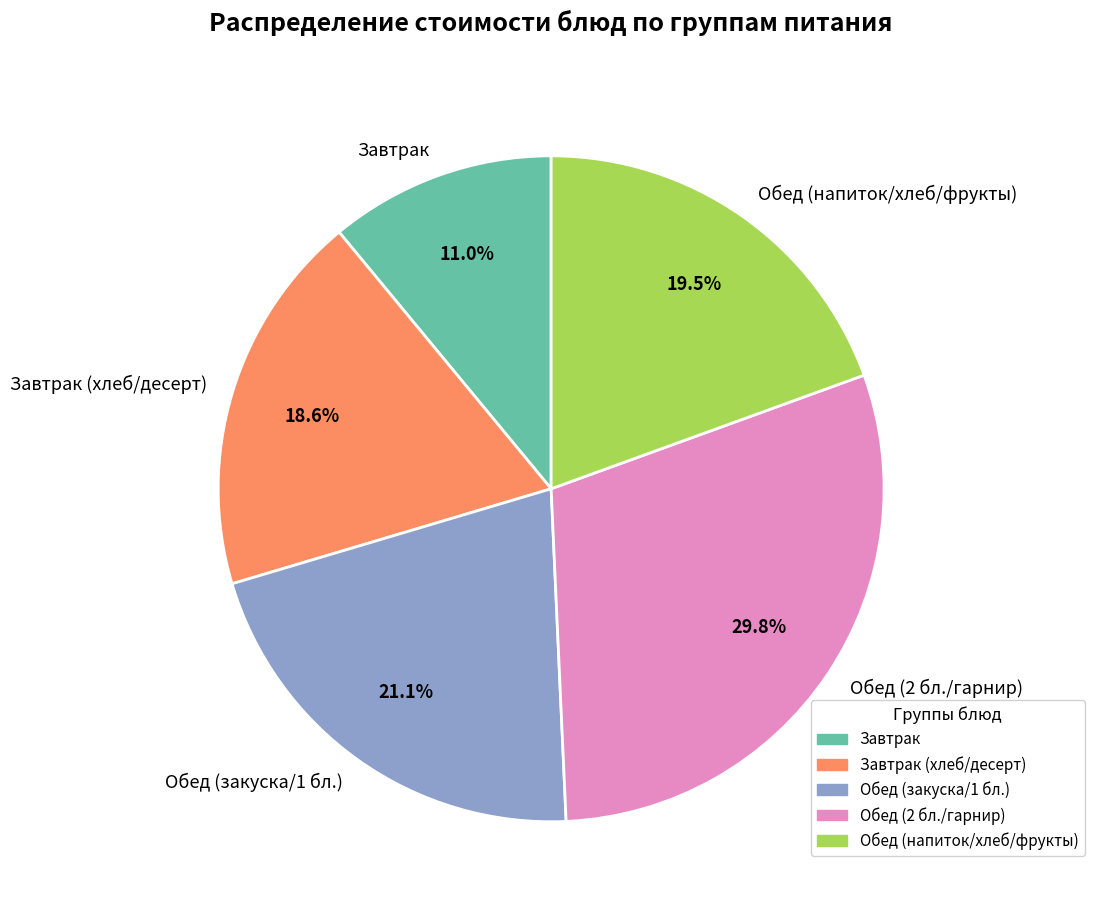

Rank the categories by value from lowest to highest.

Завтрак, Завтрак (хлеб/десерт), Обед (напиток/хлеб/фрукты), Обед (закуска/1 бл.), Обед (2 бл./гарнир)